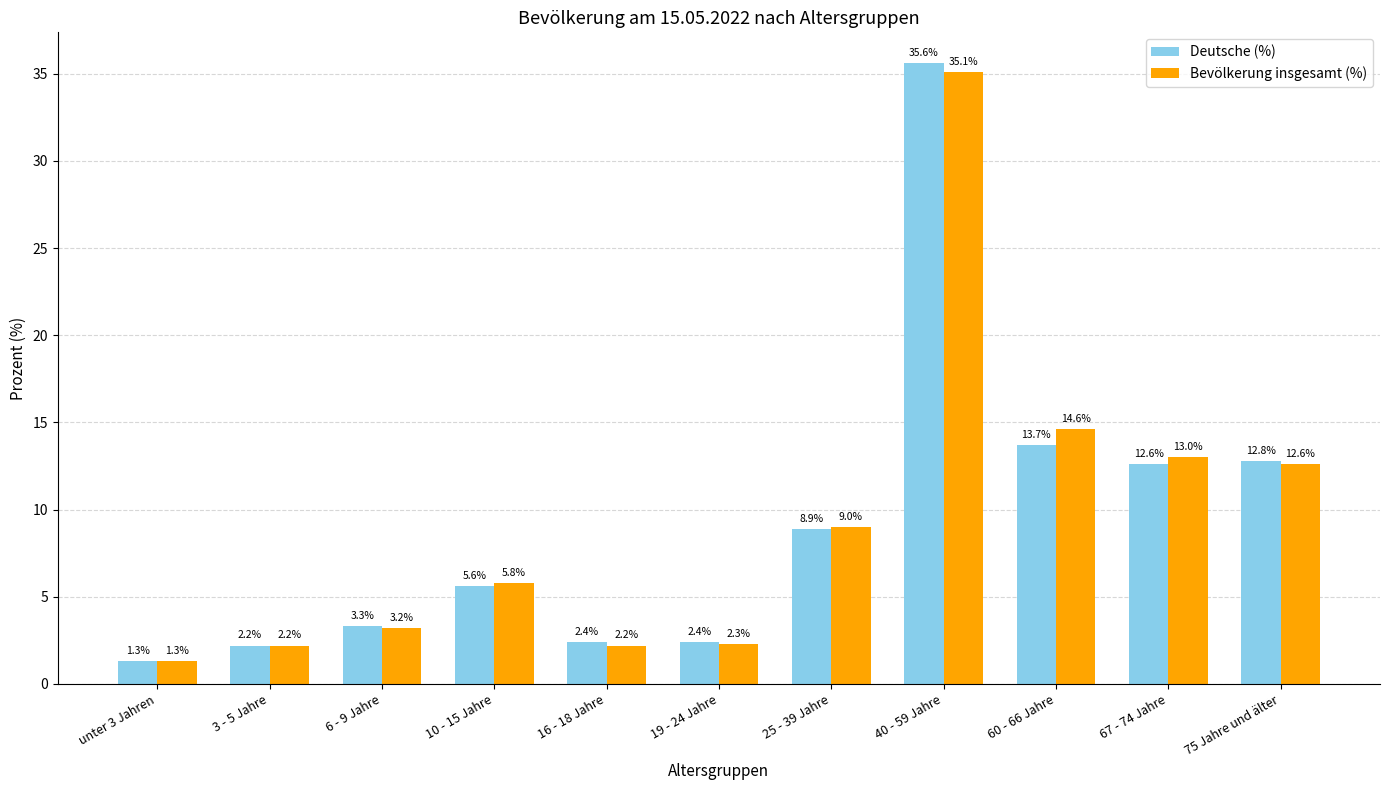

How many data points in Deutsche (%) are above 5?

6